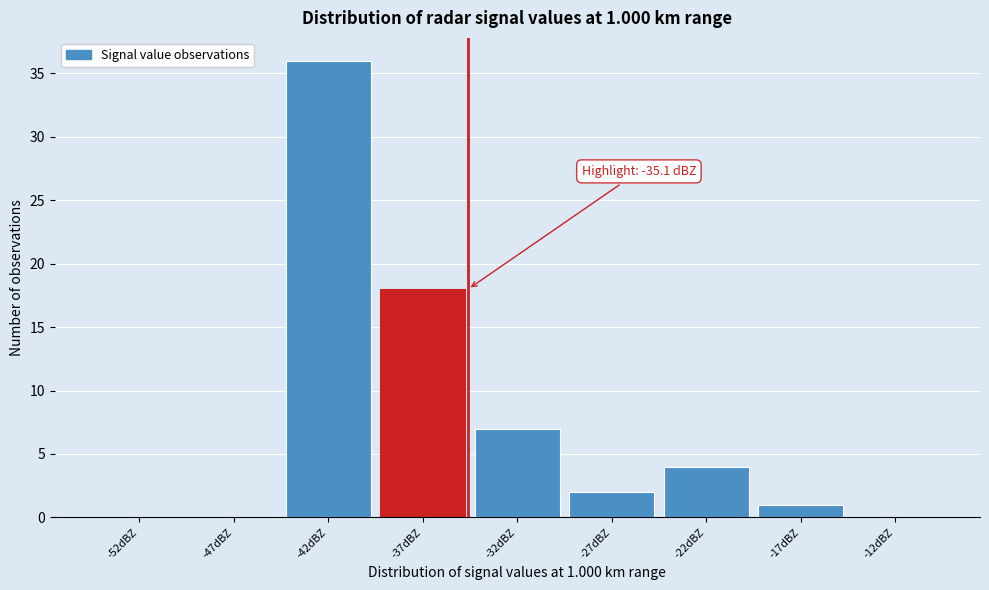

Reading left to right, what are all the values shown in this chart?

-52dBZ=0	-47dBZ=0	-42dBZ=36	-37dBZ=18	-32dBZ=7	-27dBZ=2	-22dBZ=4	-17dBZ=1	-12dBZ=0